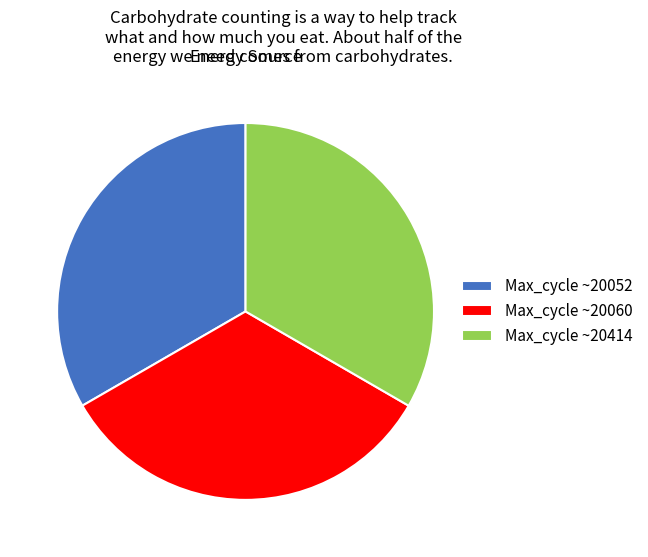

Does Max_cycle ~20060 represent more than half of the total?

No